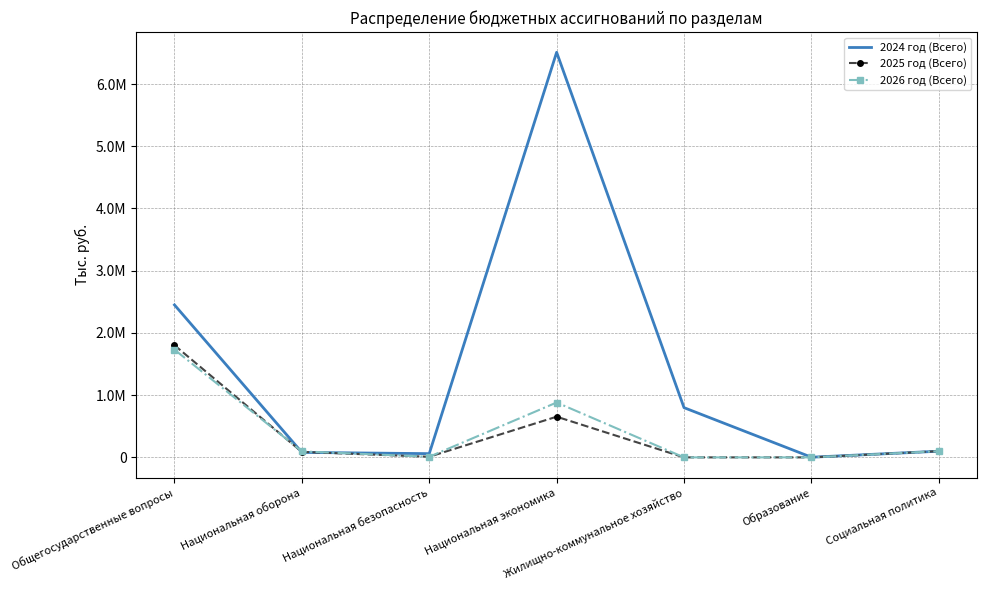

True or false: 2024 год (Всего) has a value of 6510043.8 at Национальная экономика.

True